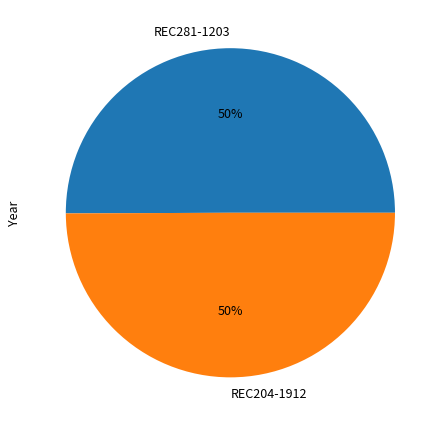

True or false: REC204-1912 accounts for 50% of the total.

True